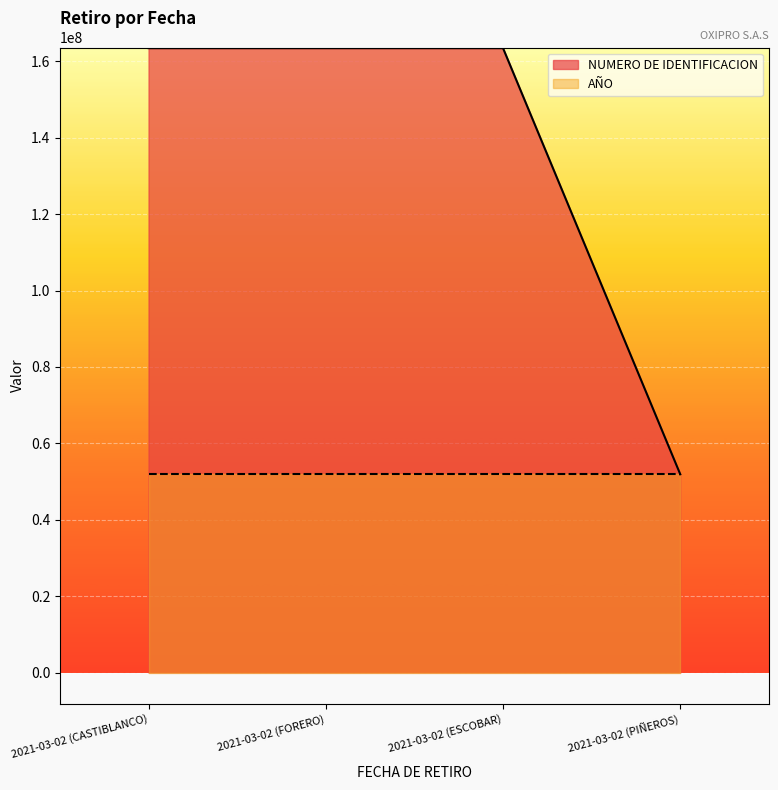

How many lines are shown in the chart?

2